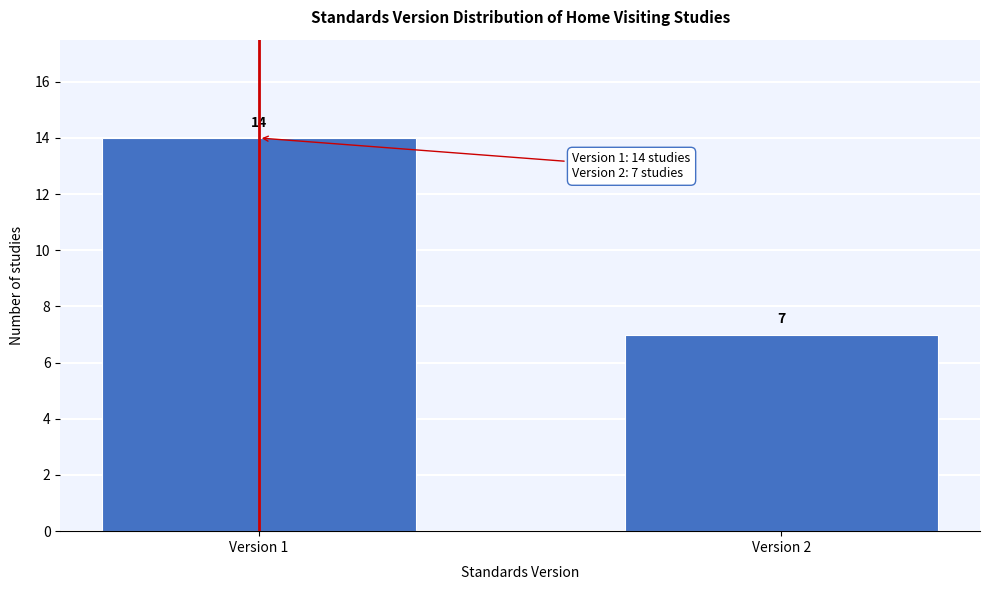

Reading left to right, list all the values displayed in this chart.

Version 1=14	Version 2=7